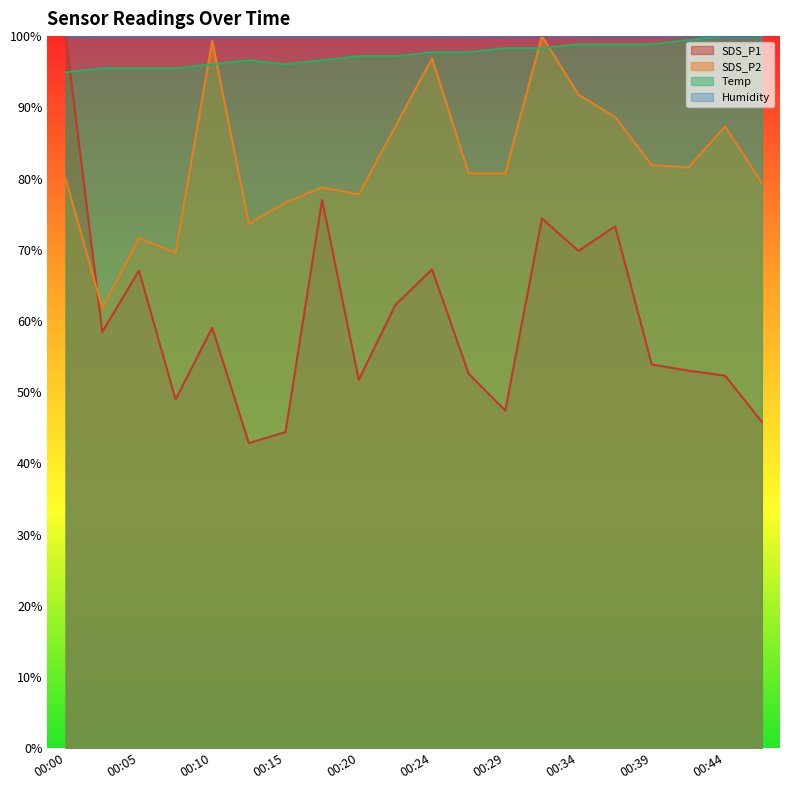

What is the maximum value for SDS_P2?

100.0